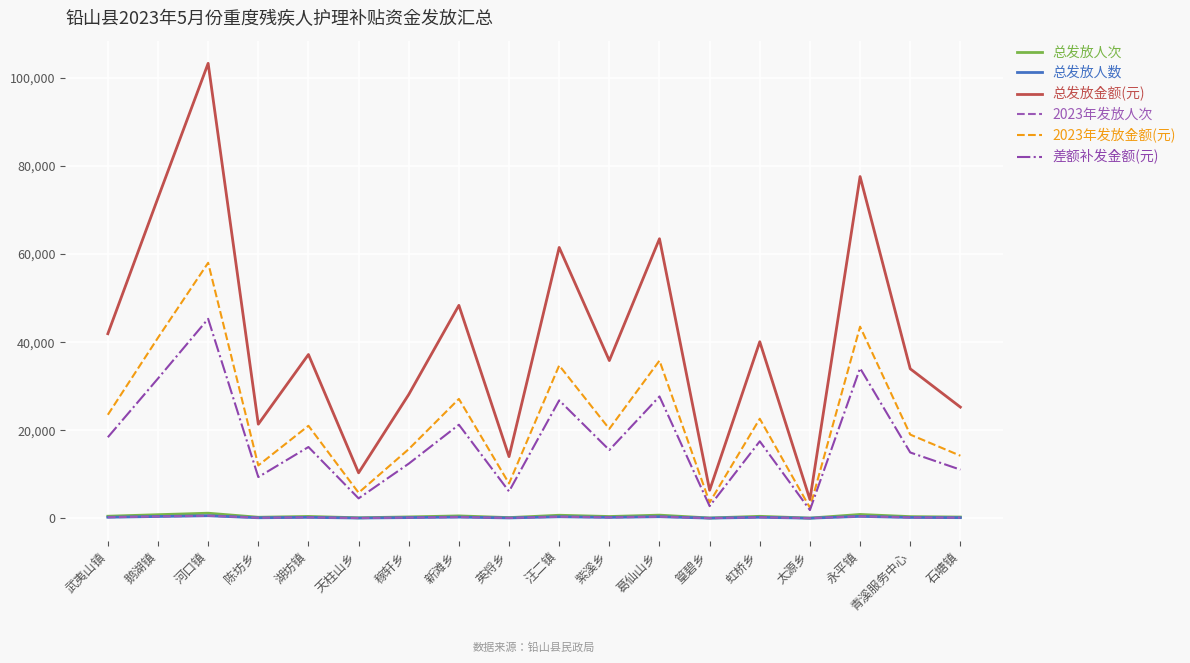

Does the chart display data point markers on the line(s)?

No